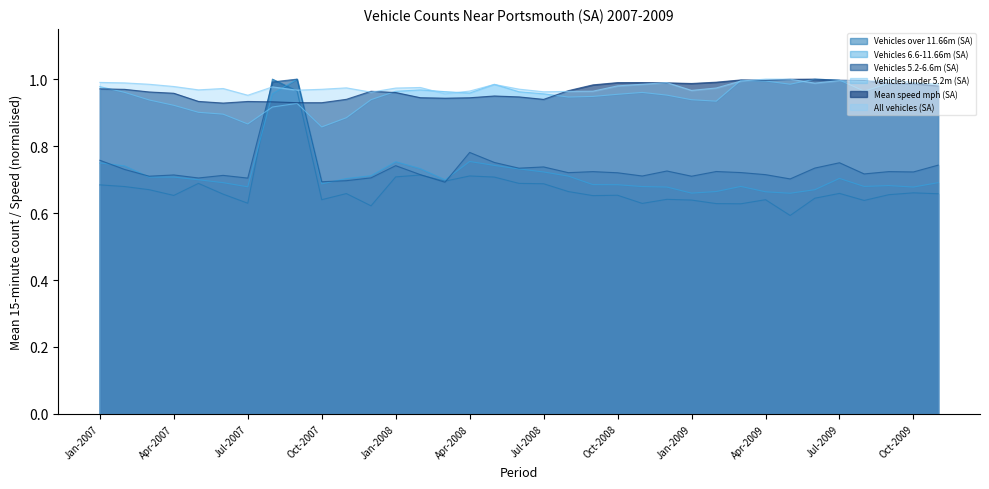

Is it true that Mean speed mph (SA) equals 0.9 at May-2008?

True